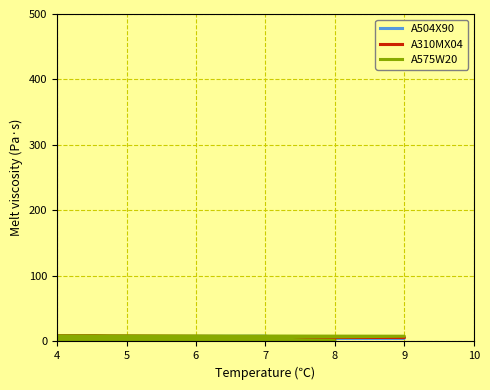

Is it true that A310MX04 equals 3 at 7?

True